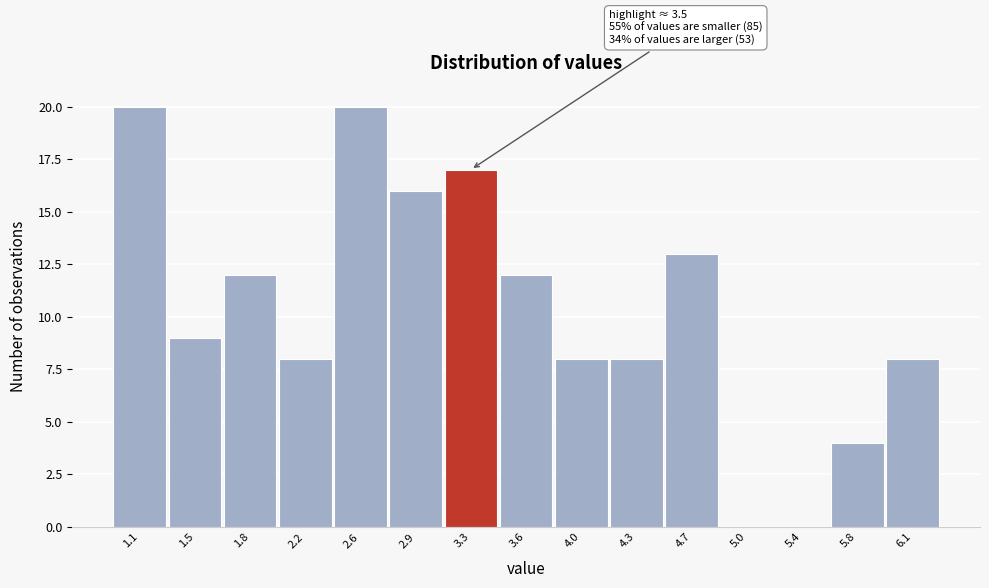

Reading right to left, what are all the values shown in this chart?

6.1=8	5.8=4	5.4=0	5.0=0	4.7=13	4.3=8	4.0=8	3.6=12	3.3=17	2.9=16	2.6=20	2.2=8	1.8=12	1.5=9	1.1=20